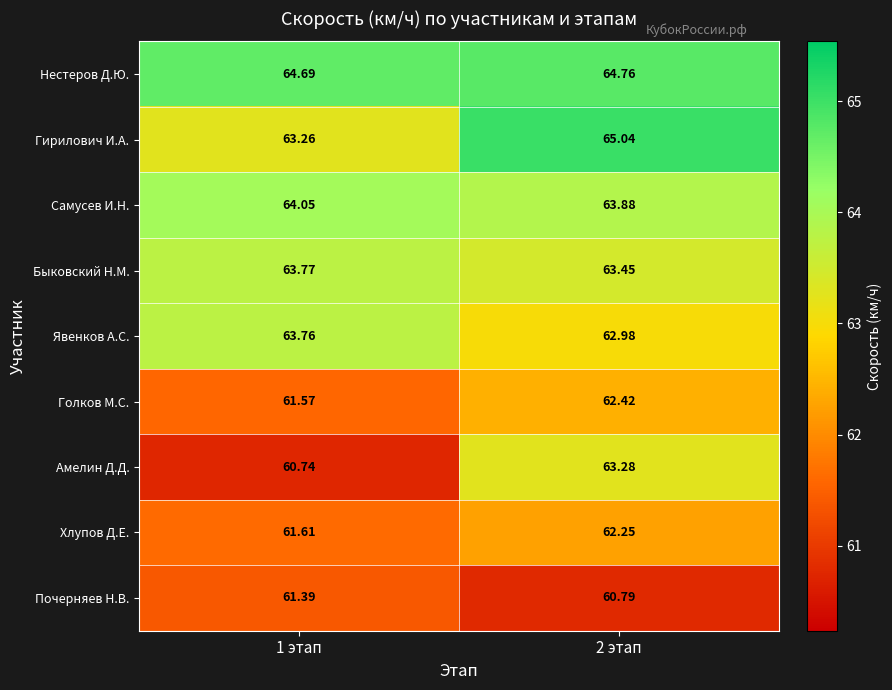

List the series in order of their peak value, lowest first.

Почерняев Н.В., Хлупов Д.Е., Голков М.С., Амелин Д.Д., Явенков А.С., Быковский Н.М., Самусев И.Н., Нестеров Д.Ю., Гирилович И.А.